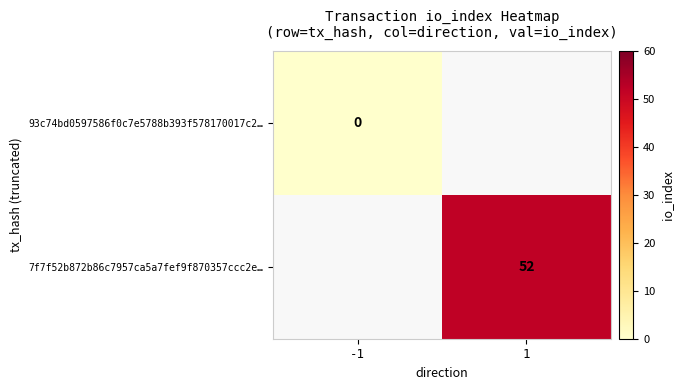

At how many categories does at least one series exceed 17?

1